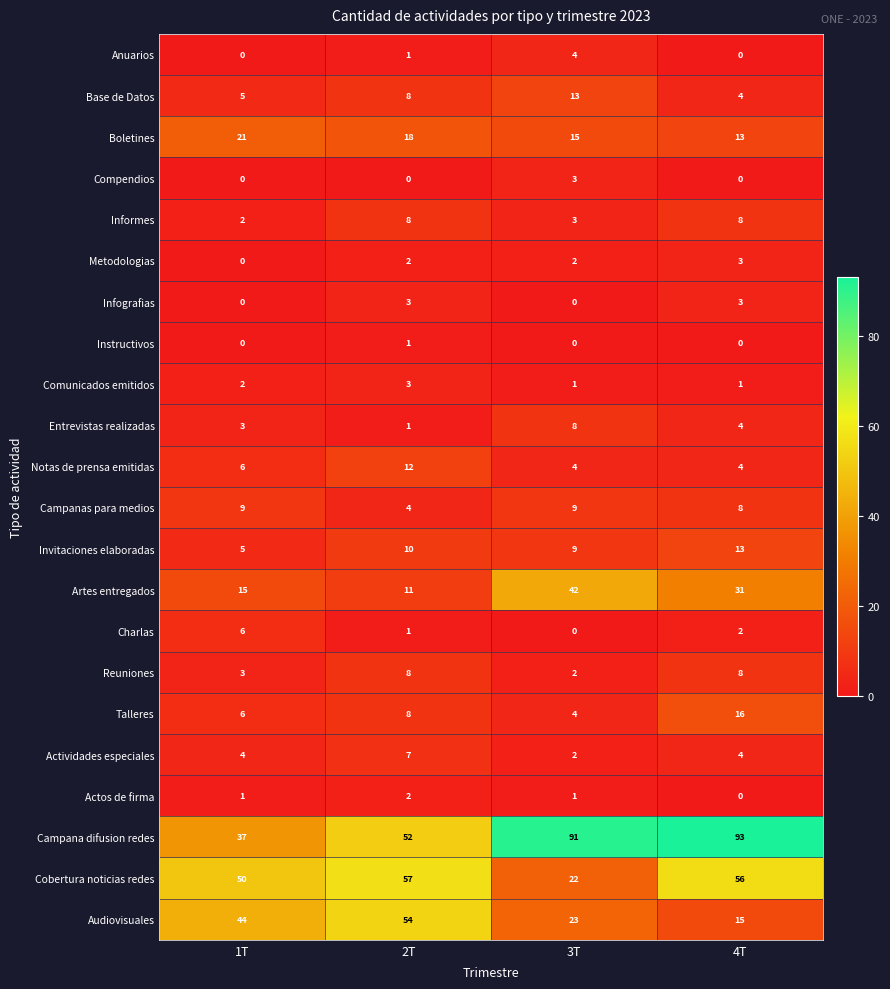

Rank the categories by Boletines value from lowest to highest.

4T, 3T, 2T, 1T